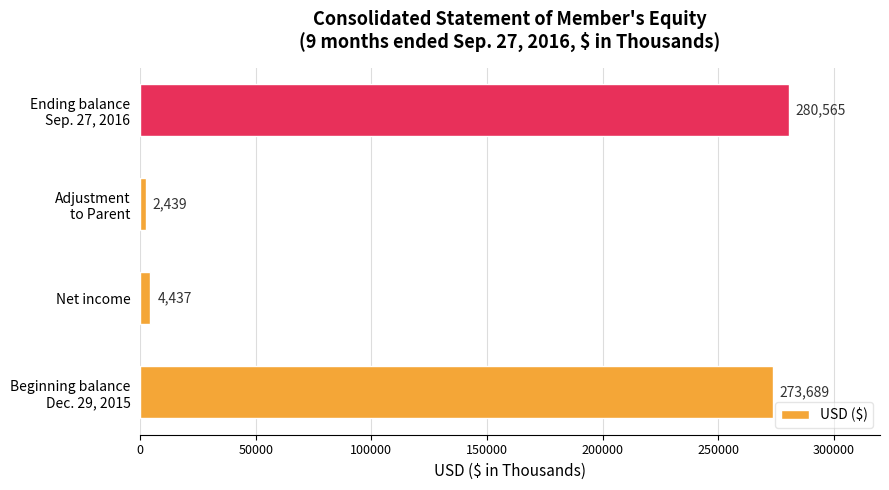

Rank the categories by value from highest to lowest.

Ending balance
Sep. 27, 2016, Beginning balance
Dec. 29, 2015, Net income, Adjustment
to Parent